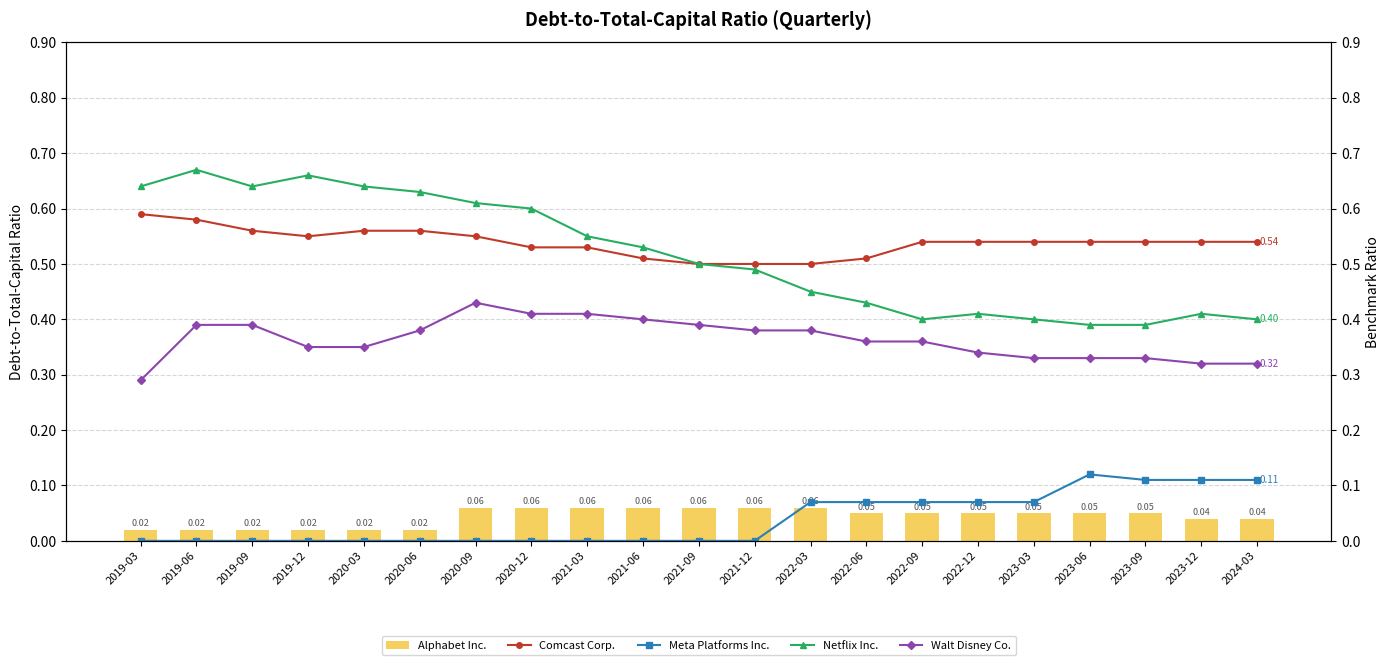

What is the difference between the highest and lowest values at 2021-06?

0.5